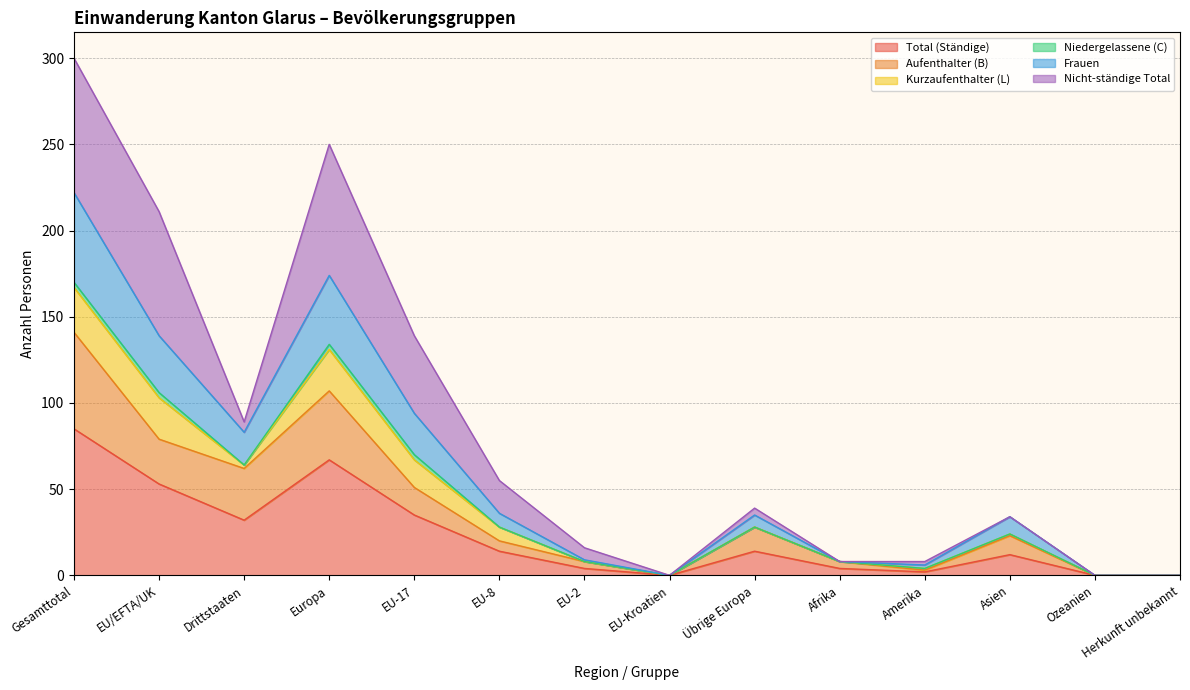

True or false: Frauen and Aufenthalter (B) intersect in this chart.

False